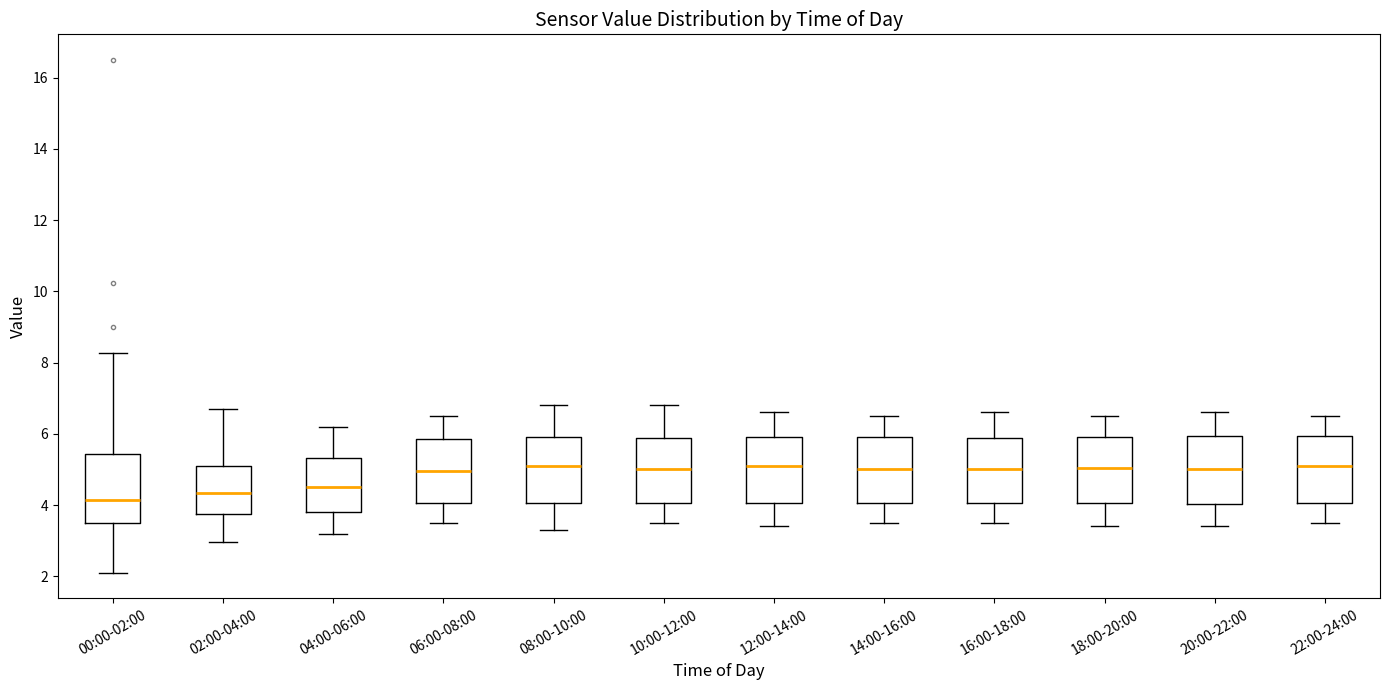

Where is the lower edge of the box for 16:00-18:00 on the y-axis? The values are not printed on the chart, so give them approximately, as read against the axis.

4.0